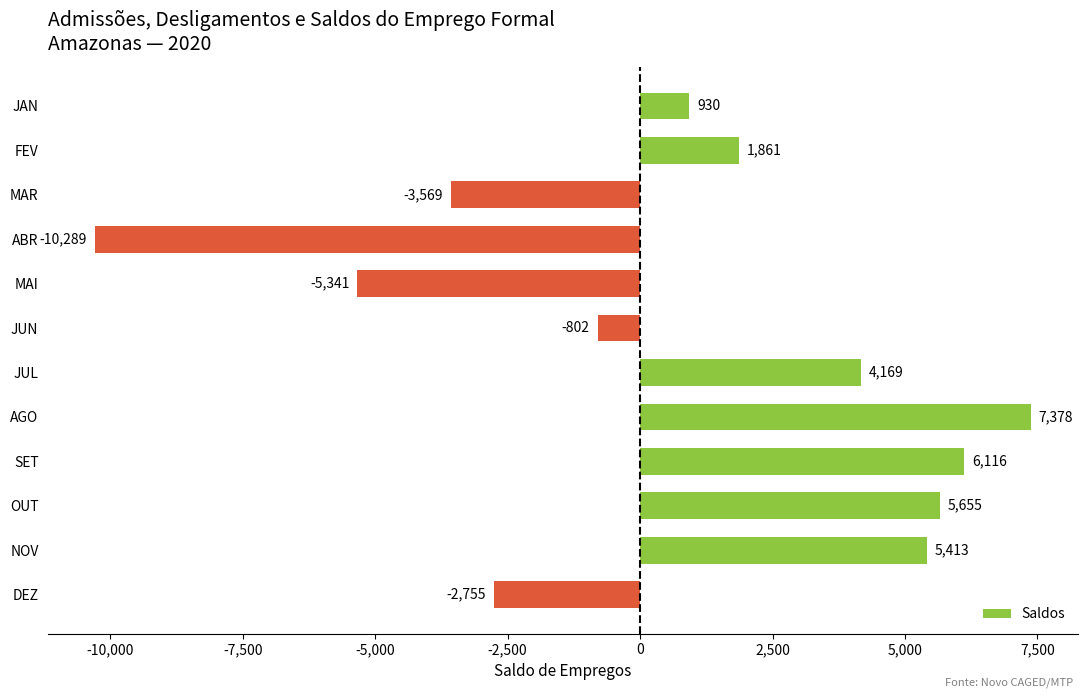

Rank the categories by value from highest to lowest.

AGO, SET, OUT, NOV, JUL, FEV, JAN, JUN, DEZ, MAR, MAI, ABR